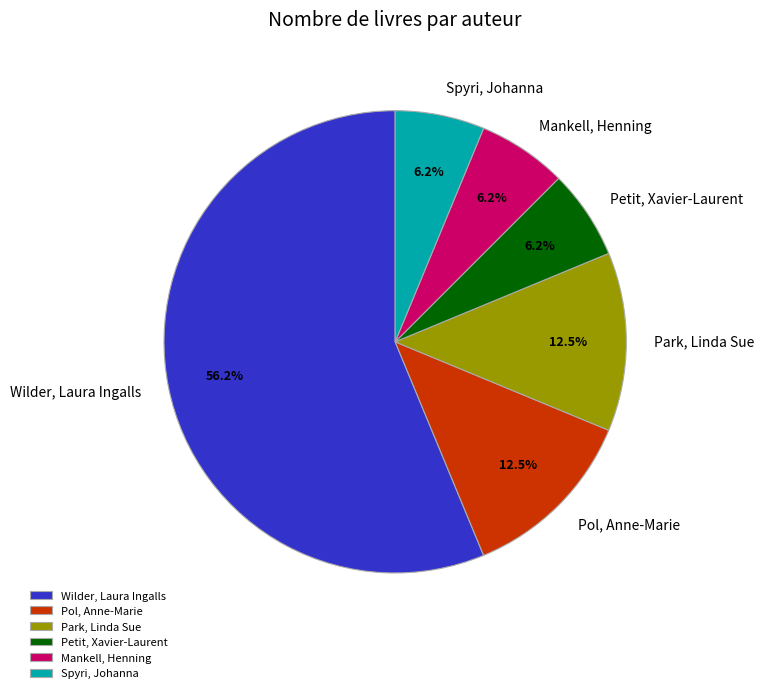

What is the largest slice in the pie chart?

Wilder, Laura Ingalls